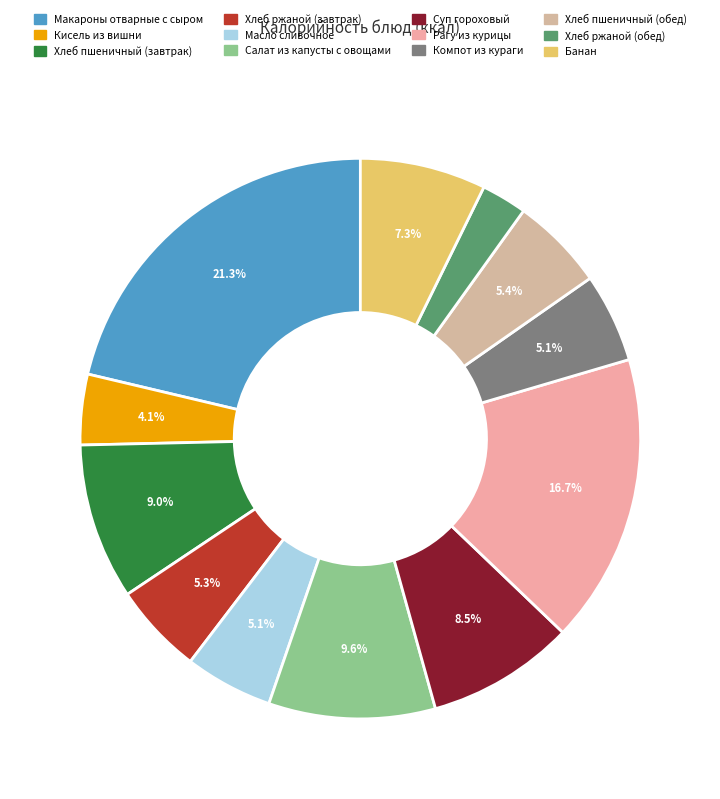

What percentage is the Банан slice, to the nearest percent?

7%